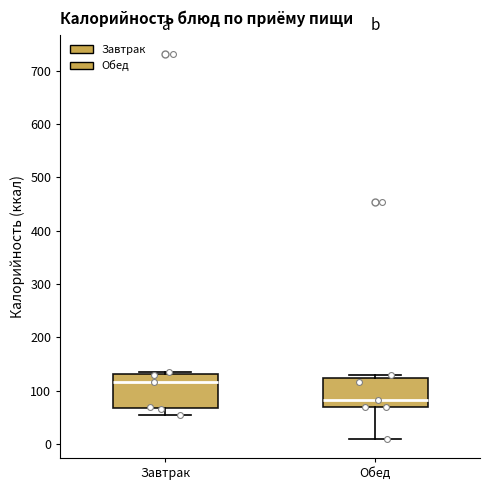

Which box has the lowest median line?

Обед